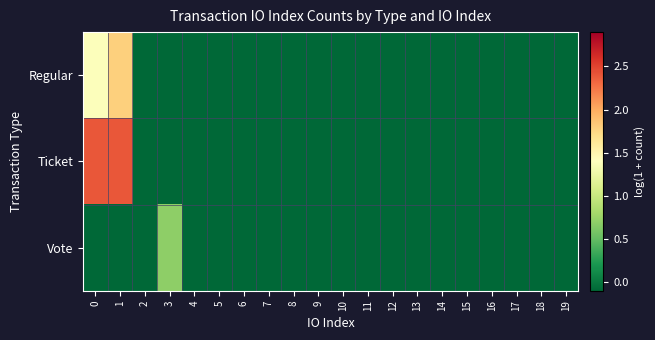

Reading left to right, what are all the values shown in this chart?

Regular: 0=1.4	1=1.8	2=-0.1	3=-0.1	4=-0.1	5=-0.1	6=-0.1	7=-0.1	8=-0.1	9=-0.1	10=-0.1	11=-0.1	12=-0.1	13=-0.1	14=-0.1	15=-0.1	16=-0.1	17=-0.1	18=-0.1	19=-0.1
Ticket: 0=2.4	1=2.4	2=-0.1	3=-0.1	4=-0.1	5=-0.1	6=-0.1	7=-0.1	8=-0.1	9=-0.1	10=-0.1	11=-0.1	12=-0.1	13=-0.1	14=-0.1	15=-0.1	16=-0.1	17=-0.1	18=-0.1	19=-0.1
Vote: 0=-0.1	1=-0.1	2=-0.1	3=0.7	4=-0.1	5=-0.1	6=-0.1	7=-0.1	8=-0.1	9=-0.1	10=-0.1	11=-0.1	12=-0.1	13=-0.1	14=-0.1	15=-0.1	16=-0.1	17=-0.1	18=-0.1	19=-0.1